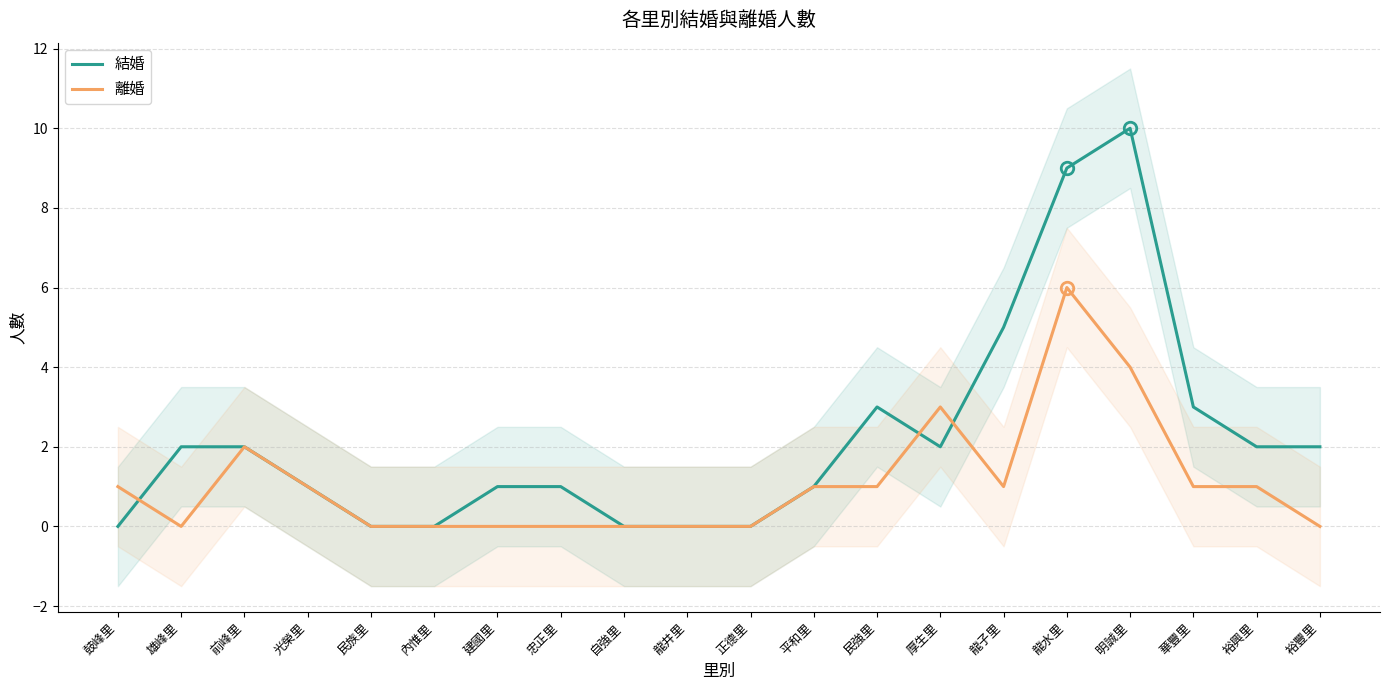

Reading left to right, what are all the values shown in this chart?

結婚: 鼓峰里=0	雄峰里=2	前峰里=2	光榮里=1	民族里=0	內惟里=0	建國里=1	忠正里=1	自強里=0	龍井里=0	正德里=0	平和里=1	民強里=3	厚生里=2	龍子里=5	龍水里=9	明誠里=10	華豐里=3	裕興里=2	裕豐里=2
離婚: 鼓峰里=1	雄峰里=0	前峰里=2	光榮里=1	民族里=0	內惟里=0	建國里=0	忠正里=0	自強里=0	龍井里=0	正德里=0	平和里=1	民強里=1	厚生里=3	龍子里=1	龍水里=6	明誠里=4	華豐里=1	裕興里=1	裕豐里=0